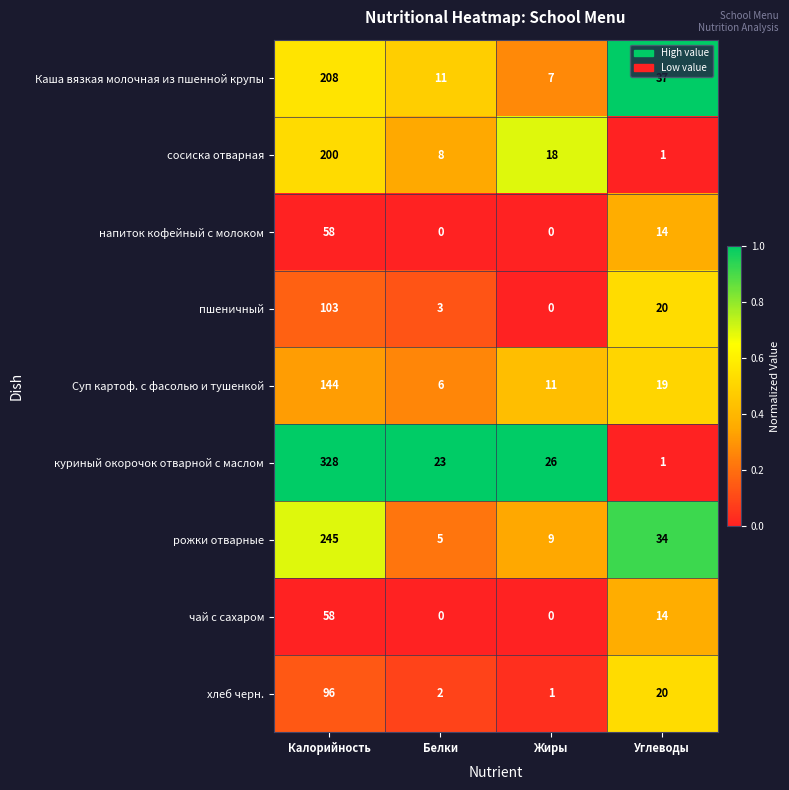

How many напиток кофейный с молоком values are between 0 and 58?

4